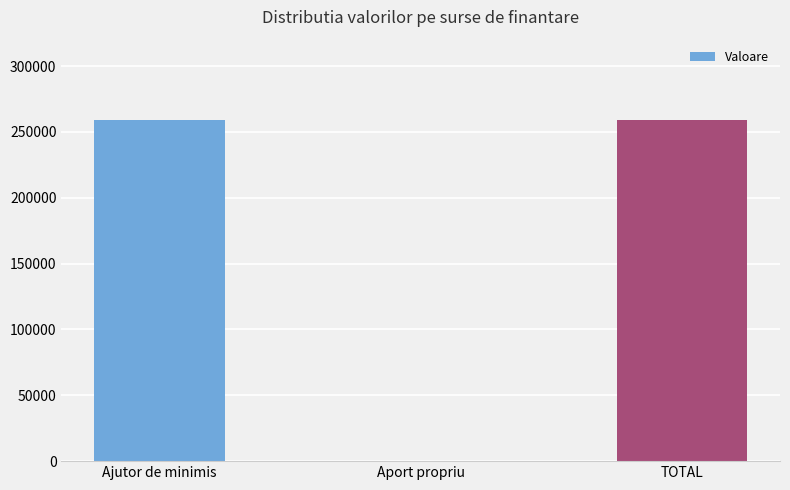

Reading right to left, what are all the values shown in this chart?

TOTAL=258823.5	Aport propriu=0.0	Ajutor de minimis=258823.5